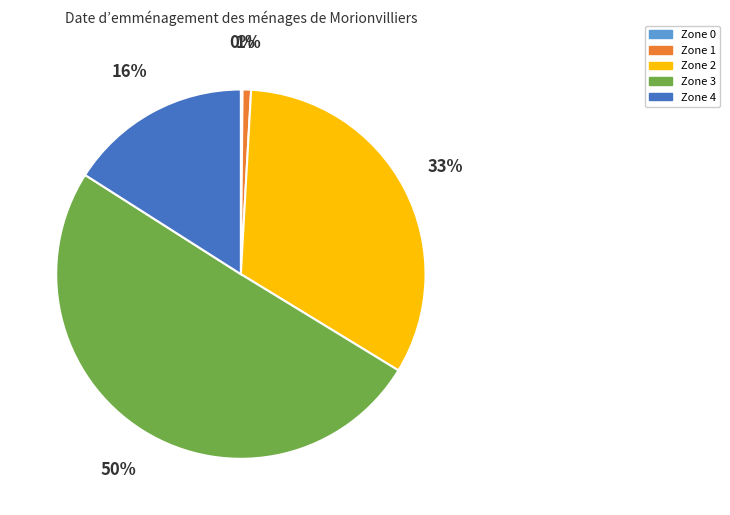

Which category has the biggest portion of the pie?

Zone 3